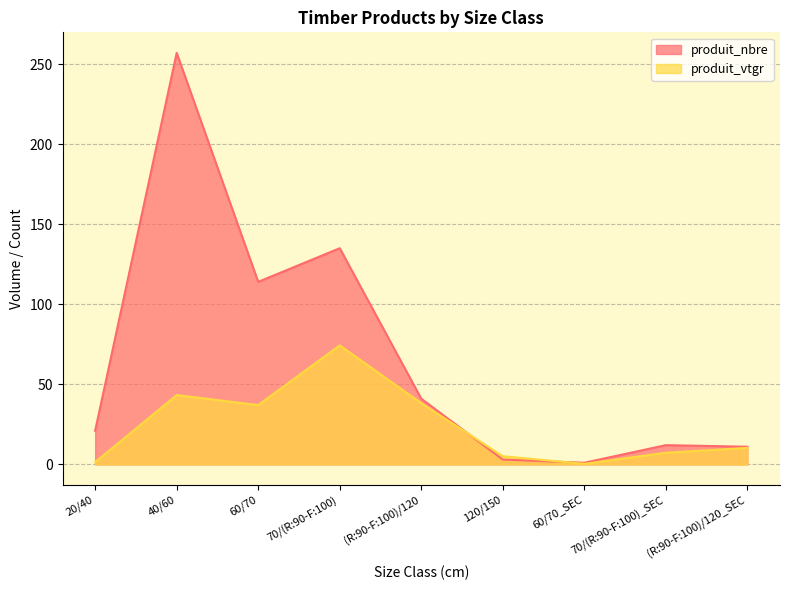

At which category is the sum across all series the highest?

40/60